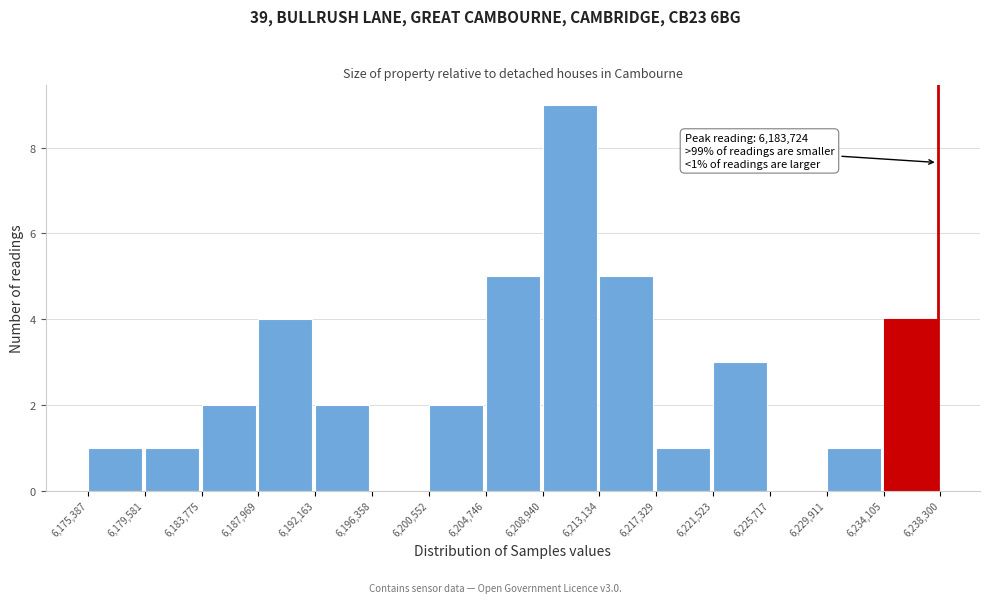

Which range on the x-axis has the tallest bar?

6,208,940 to 6,213,134